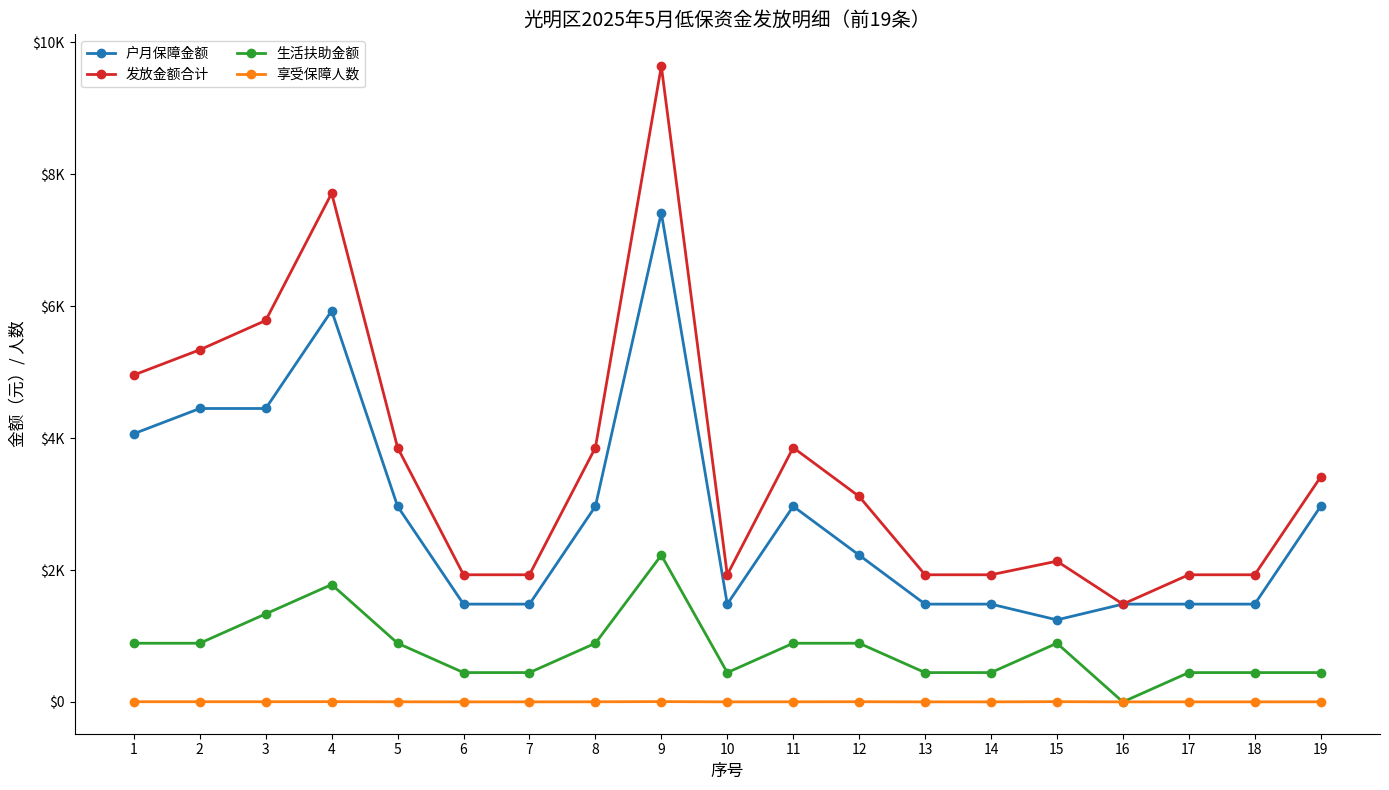

True or false: 户月保障金额 has a value of 832 at 10.

False